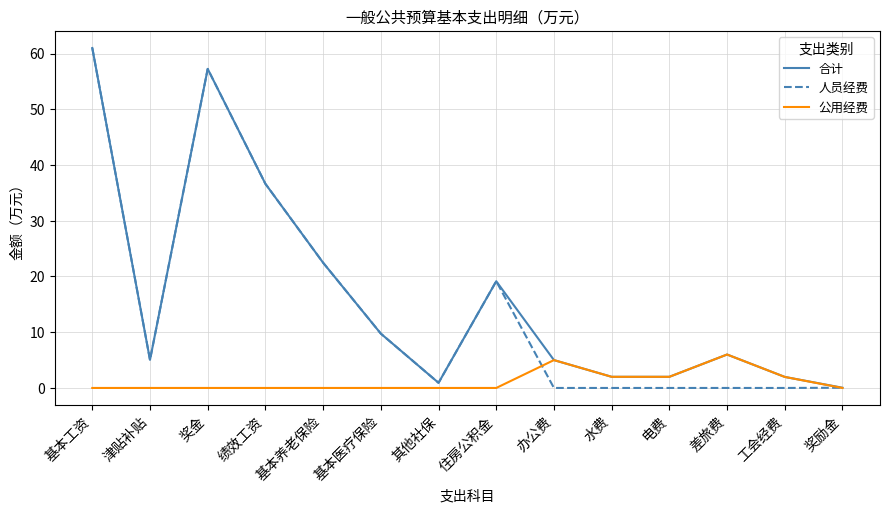

What position from the right is 差旅费?

3